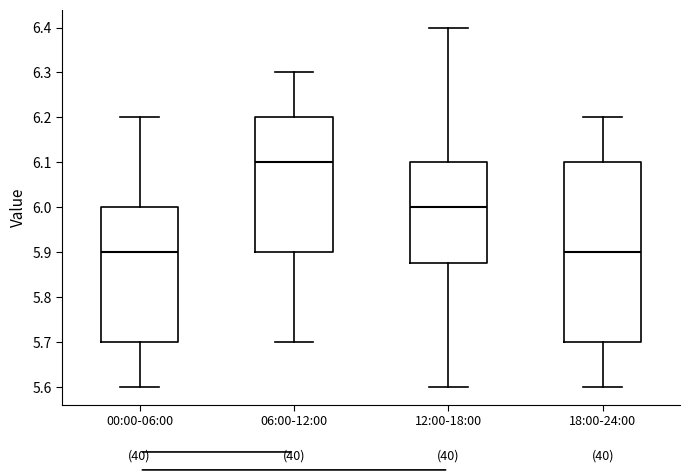

Which box is the tallest, from its lower edge to its upper edge?

18:00-24:00